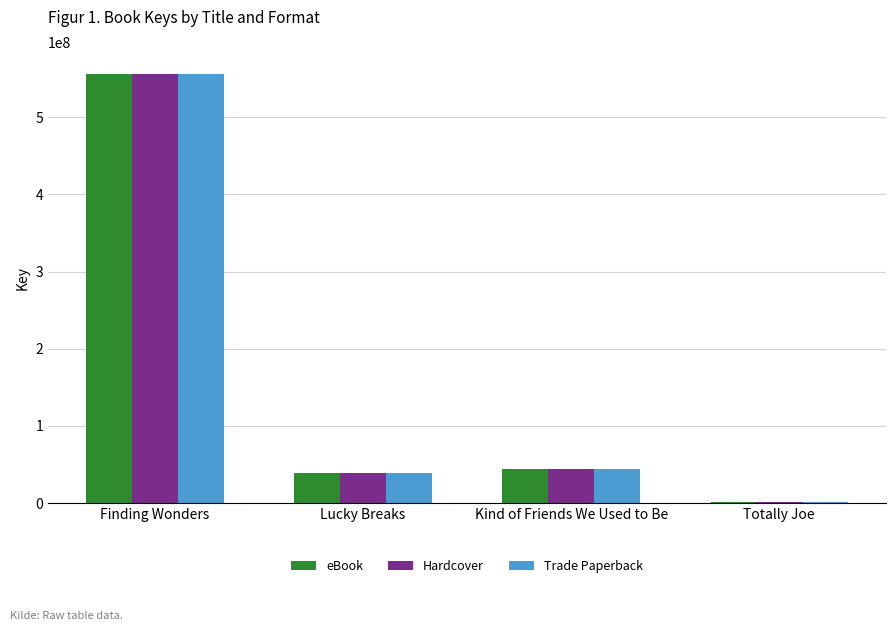

What is the total value across all series at Totally Joe?

5458170